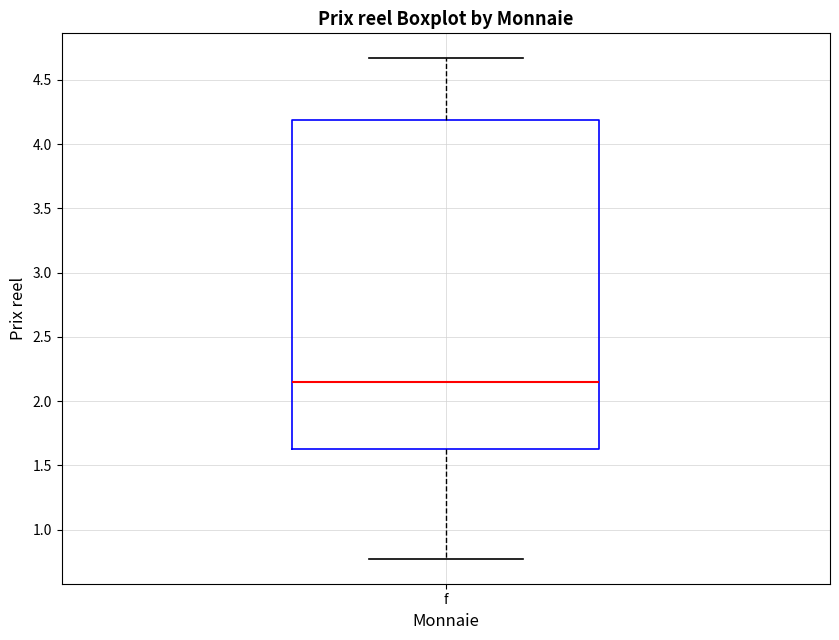

Where is the upper edge of the box for f on the y-axis? The values are not printed on the chart, so give them approximately, as read against the axis.

4.20